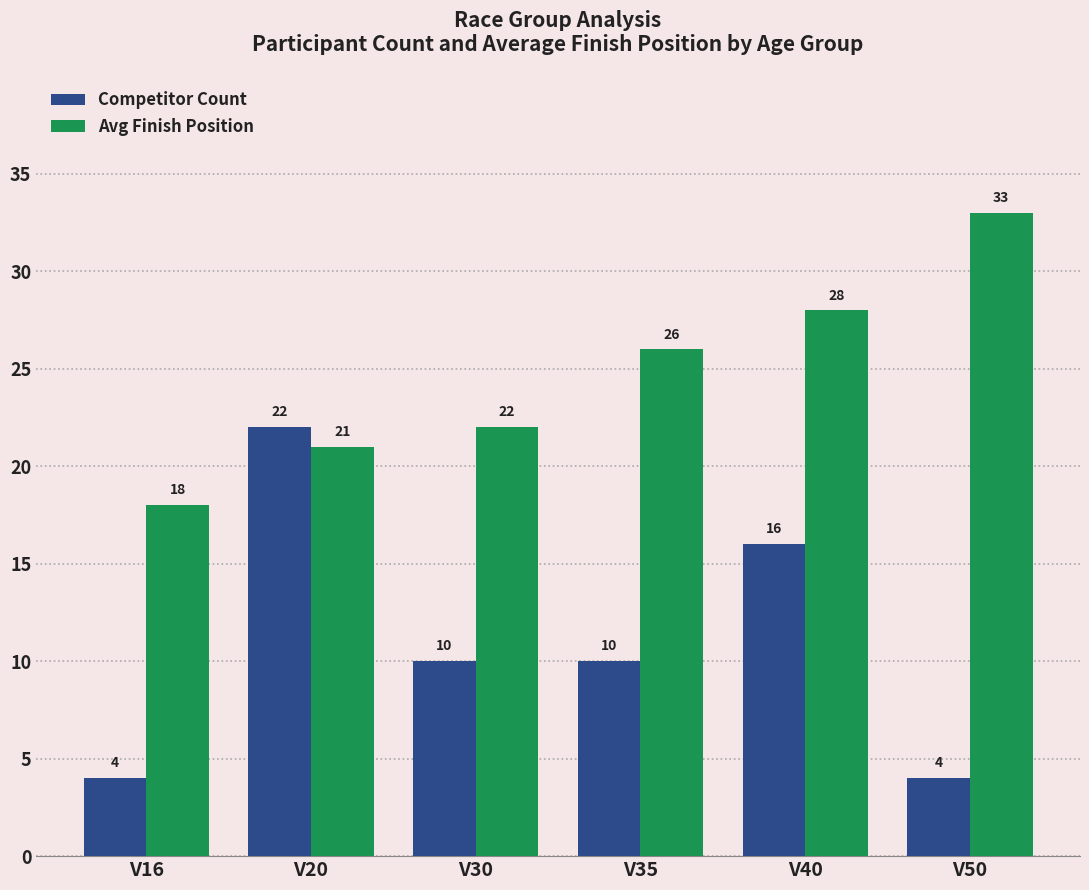

True or false: Competitor Count has a value of 22 at V20.

True